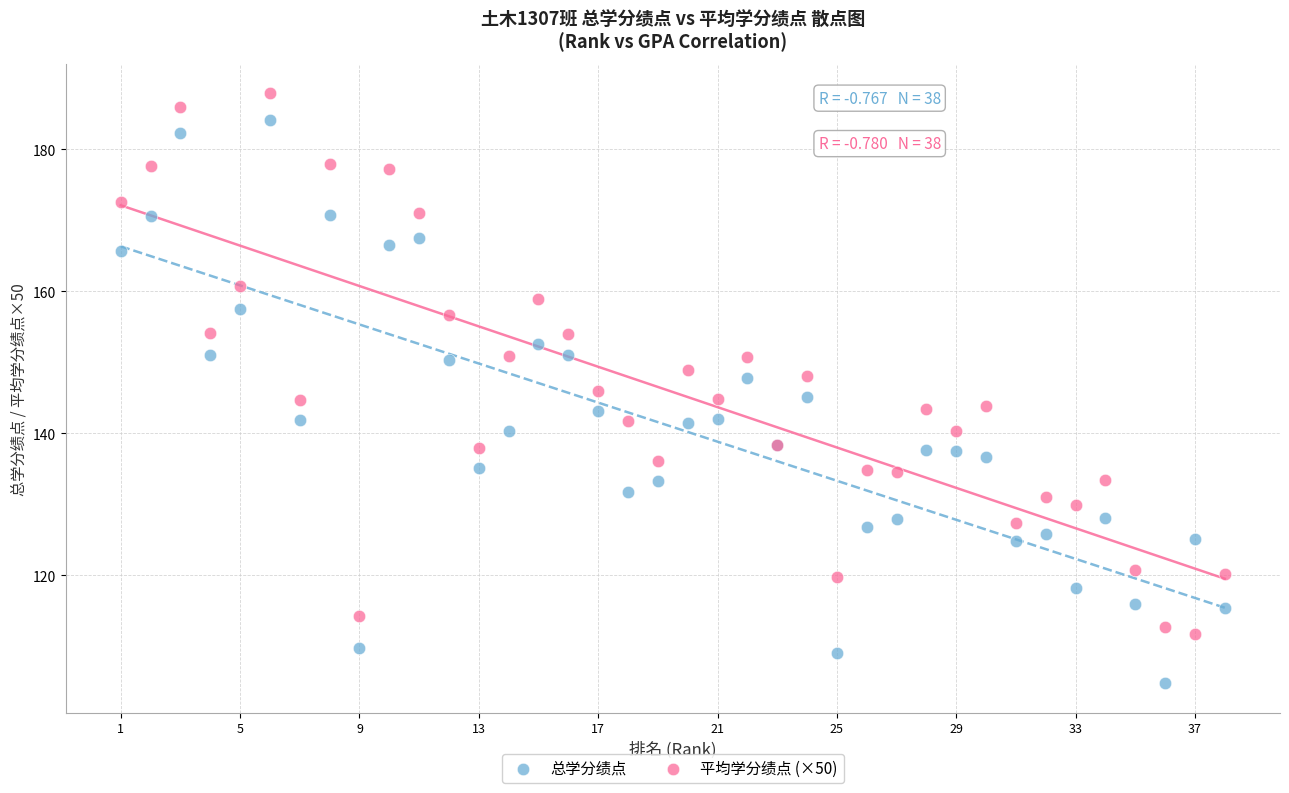

Which series contains the highest Y value?

平均学分绩点 (×50)